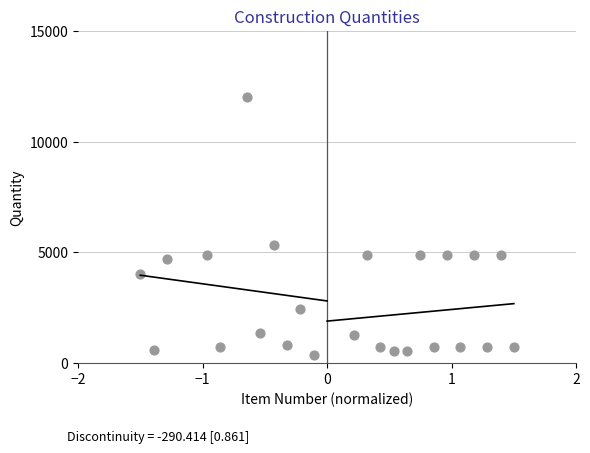

What Y value in the scatter plot is closest to 6189?

5340.8